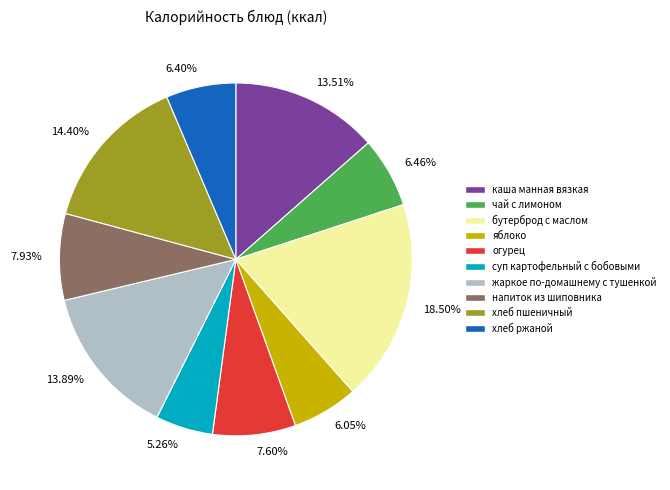

How many segments does this pie chart have?

10